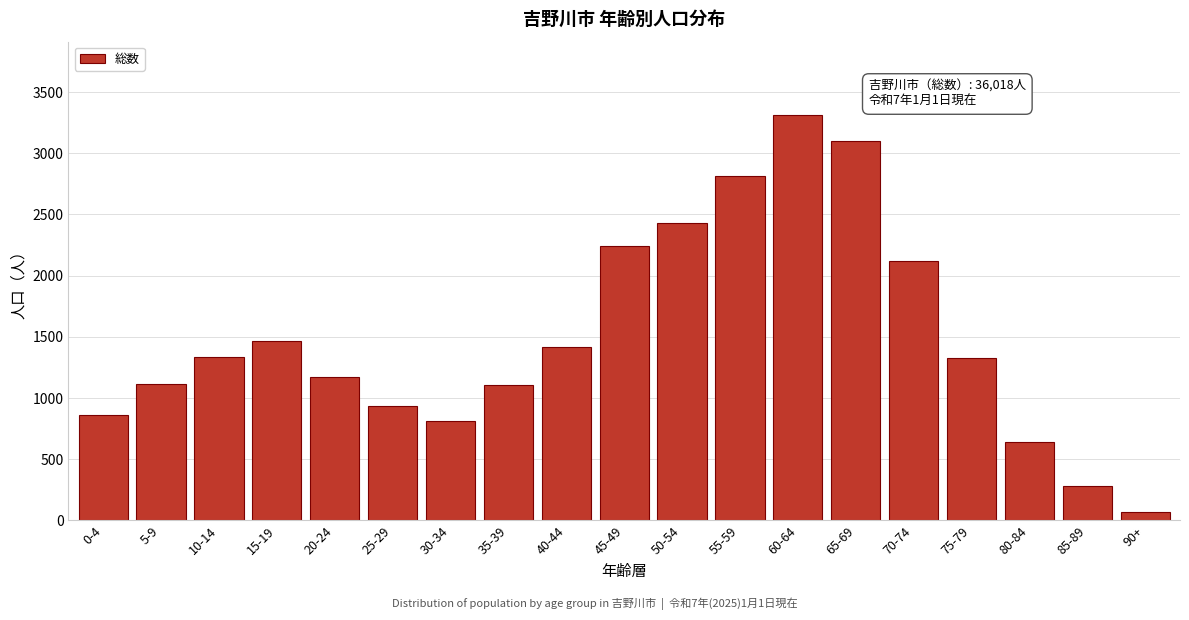

What is the sum of all values?

28567